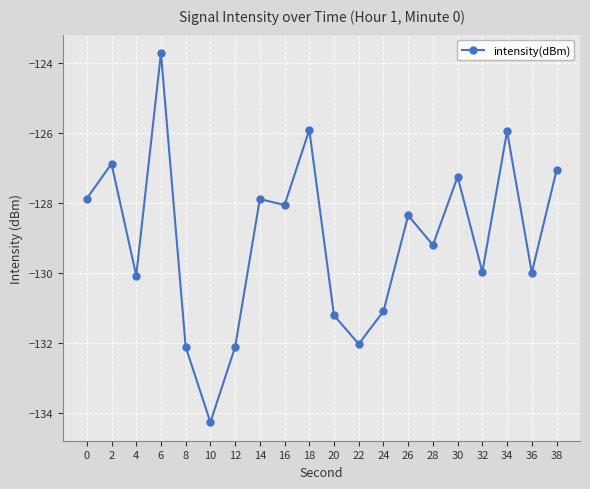

What is the change in value from 24 to 28?

+1.9